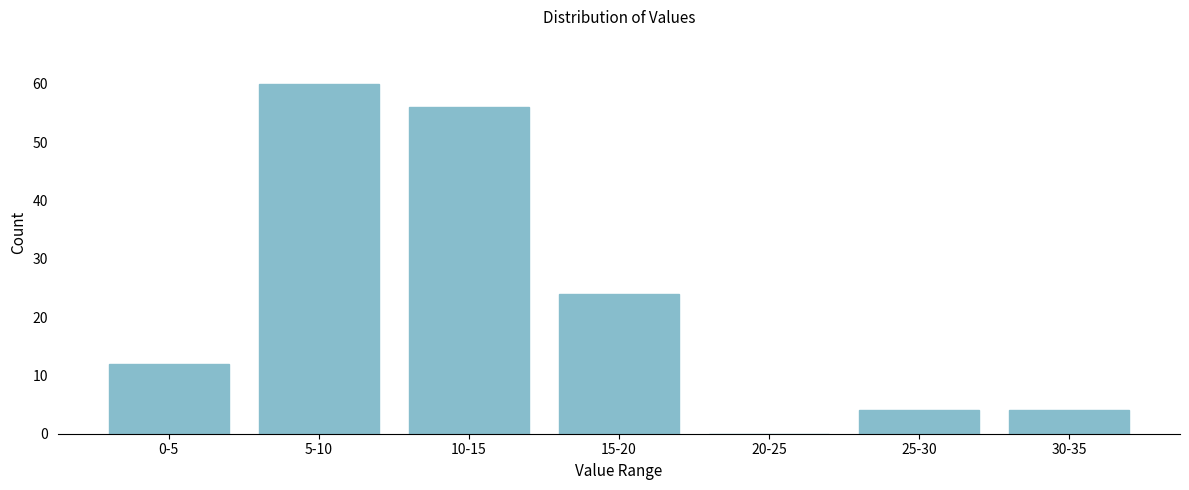

Reading left to right, transcribe all the data shown in this chart.

0-5=12	5-10=60	10-15=56	15-20=24	20-25=0	25-30=4	30-35=4